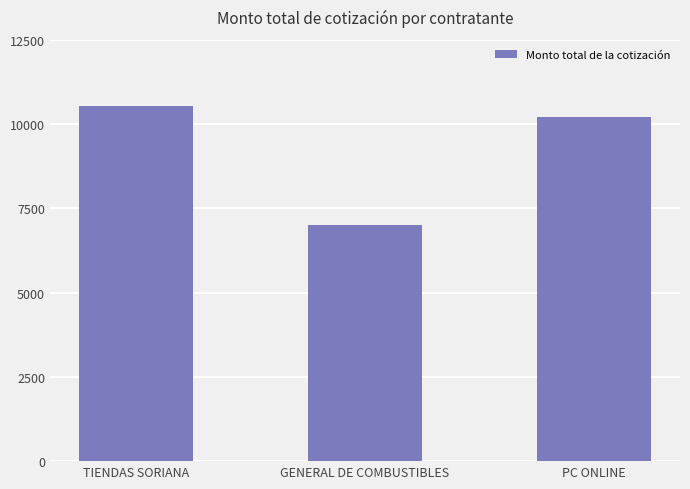

What is the ratio of the value at TIENDAS SORIANA to the value at PC ONLINE?

1.0